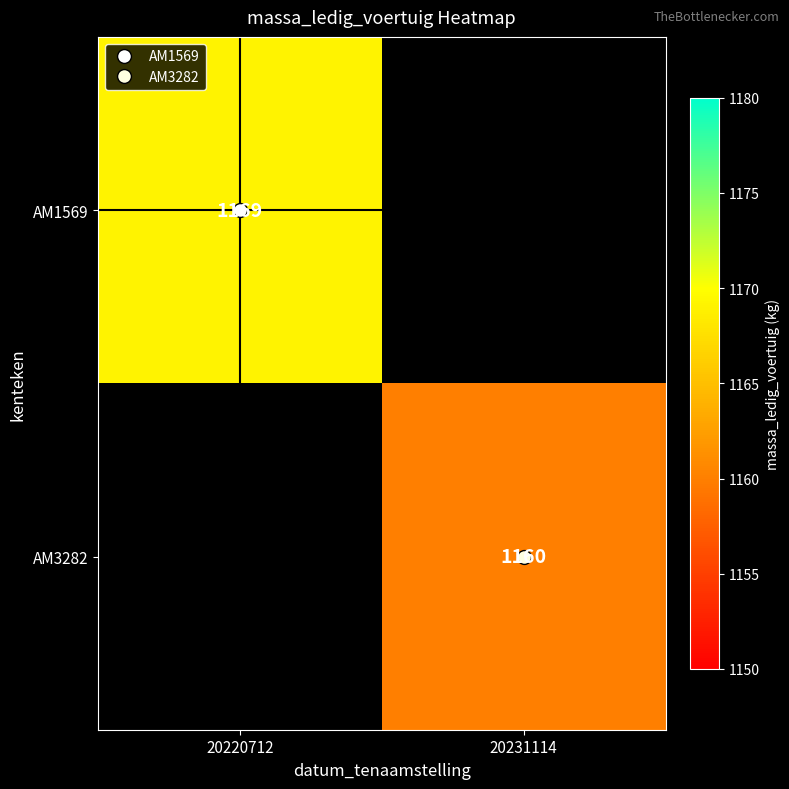

Count the number of data series in this chart.

2